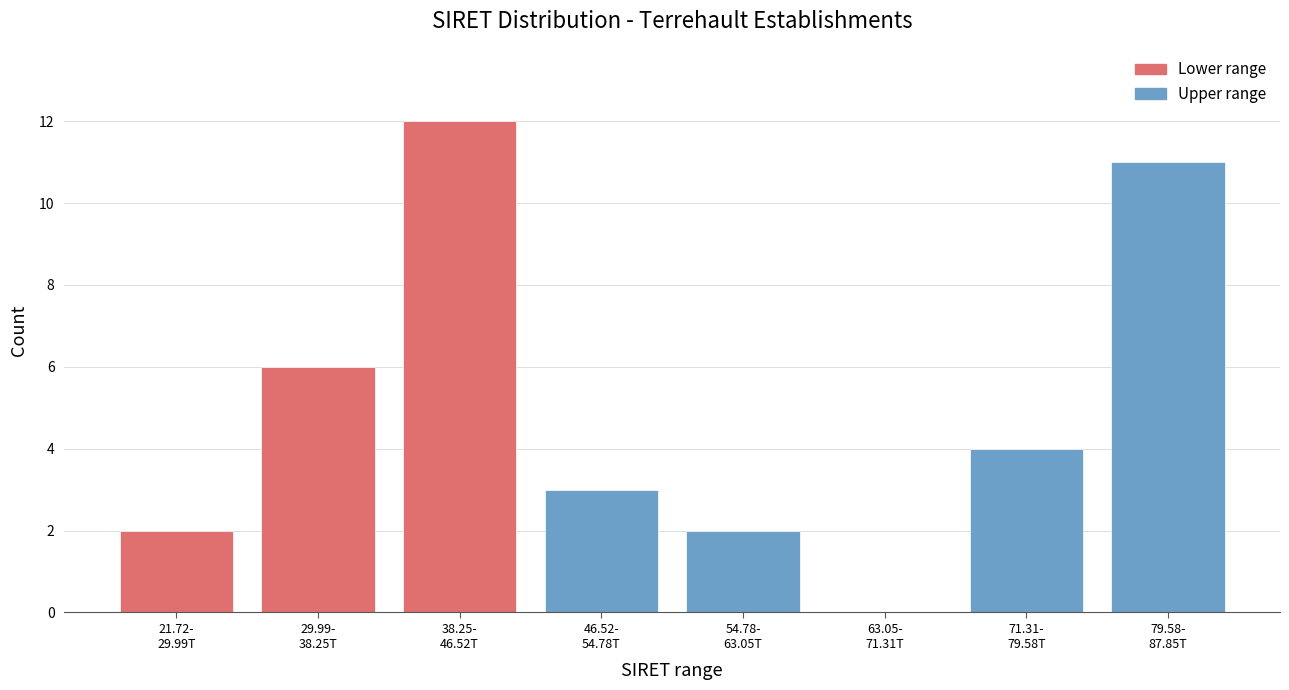

What is the maximum value shown in the chart?

12